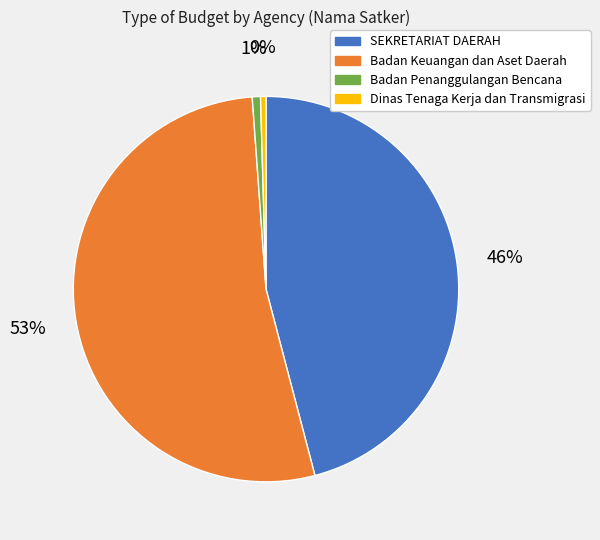

How many slices are in this pie chart?

4